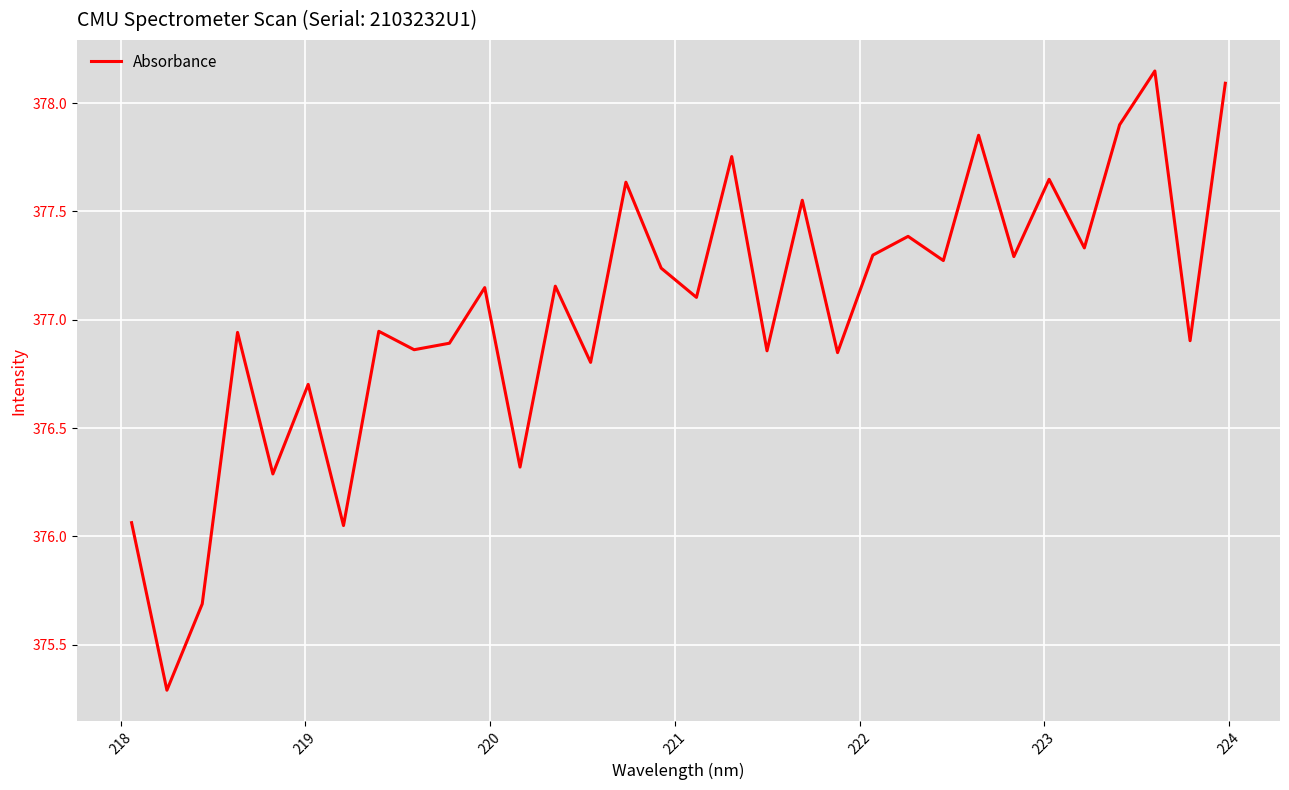

What is the minimum value shown in the chart?

375.3